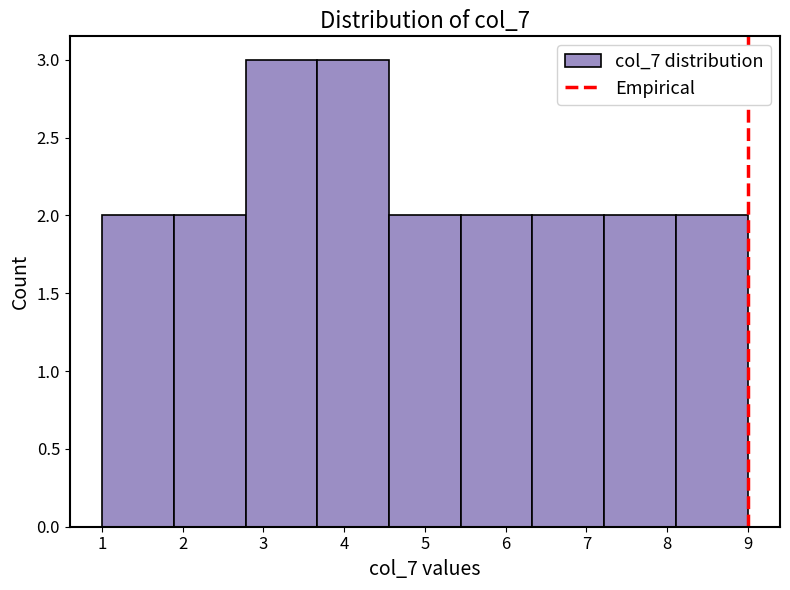

Reading left to right, list every bar in this chart as the range it spans on the x-axis followed by its height. Neither the bar edges nor the heights are printed on the chart, so give them approximately, as read against the axes.

1.0 to 1.9: 2
1.9 to 2.8: 2
2.8 to 3.7: 3
3.7 to 4.6: 3
4.6 to 5.4: 2
5.4 to 6.3: 2
6.3 to 7.2: 2
7.2 to 8.1: 2
8.1 to 9.0: 2